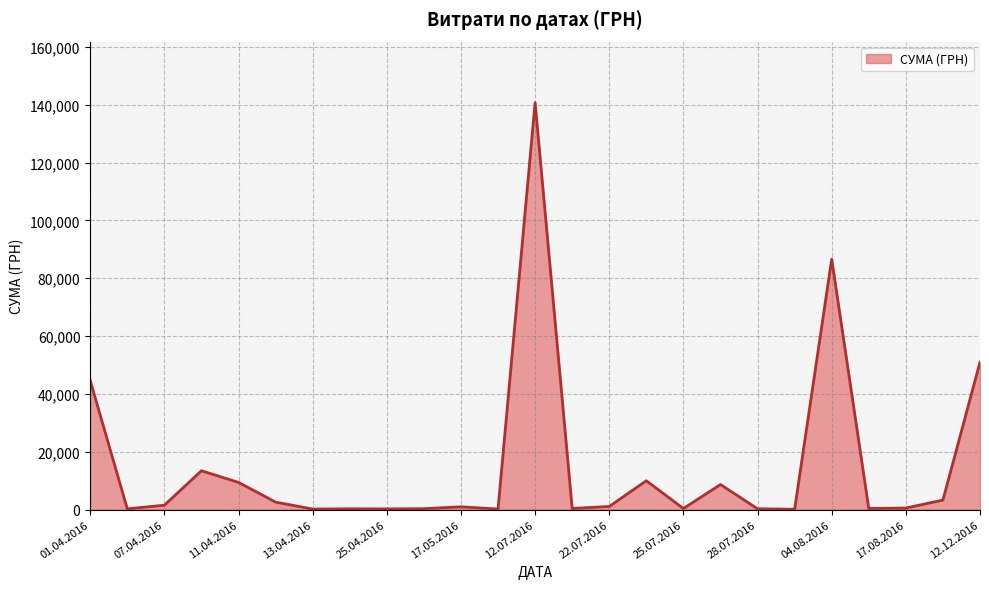

What is the greatest value displayed?

140706.2